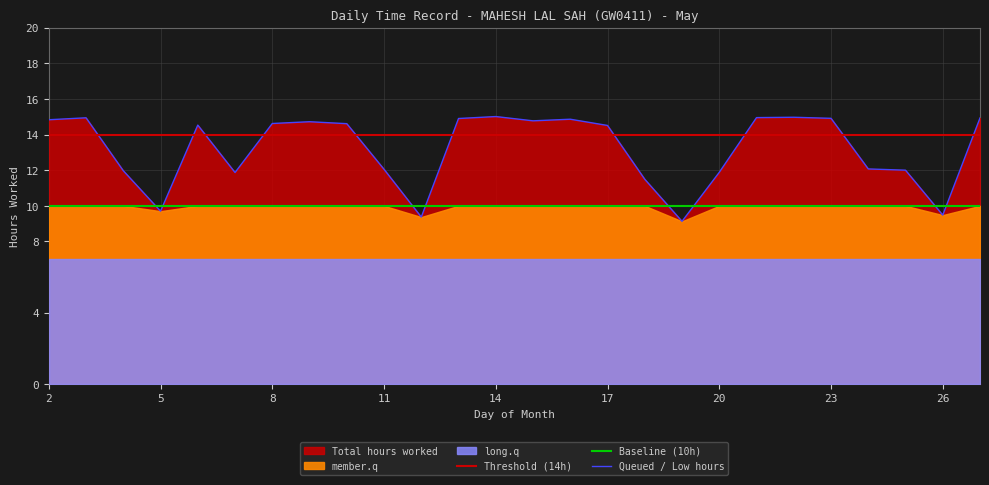

What is the lowest value of the Queued / Low hours series?

9.1